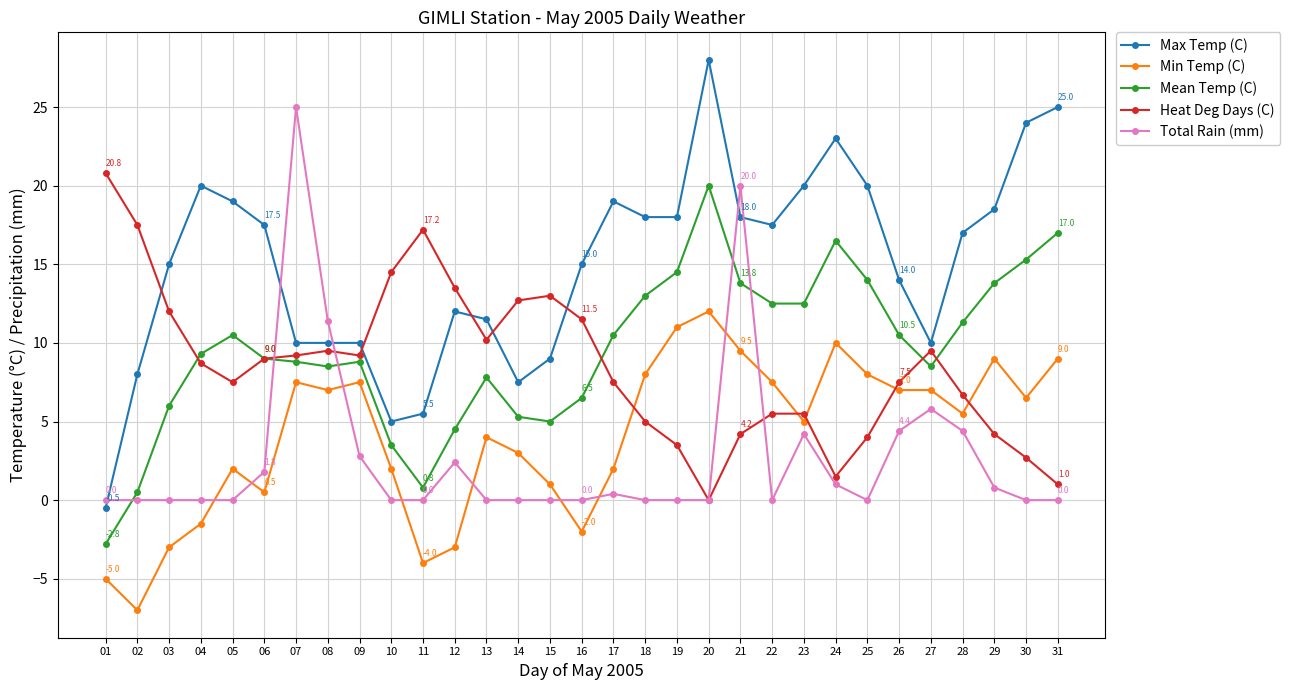

Between 11 and 13, which series saw the biggest shift?

Min Temp (C)